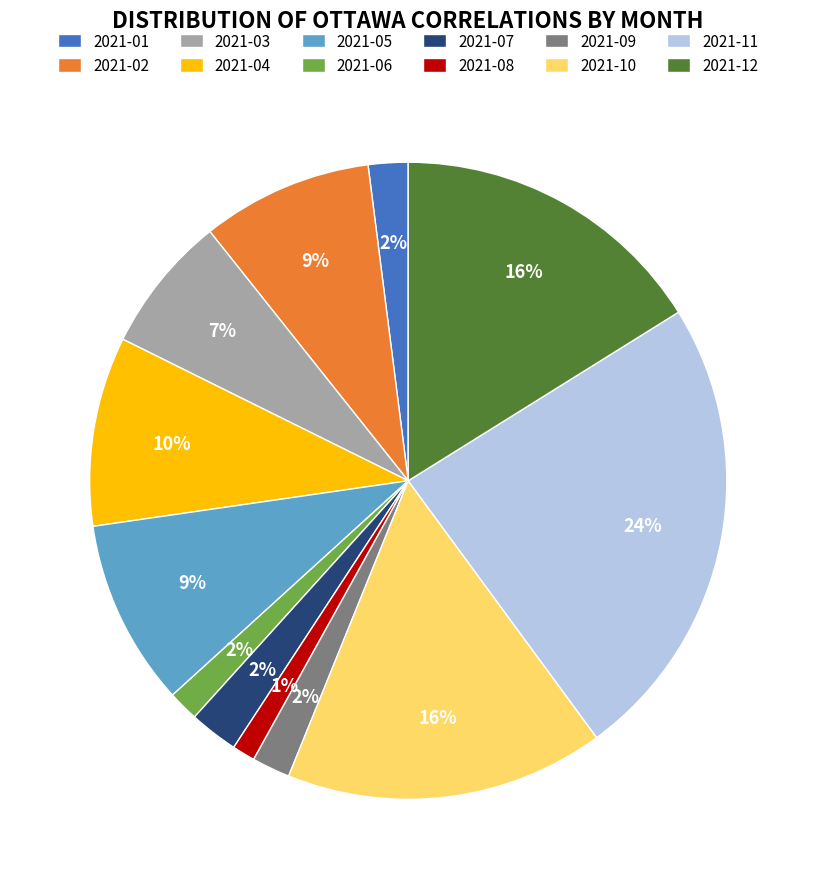

To the nearest percent, what percentage of the pie is 2021-05?

9%